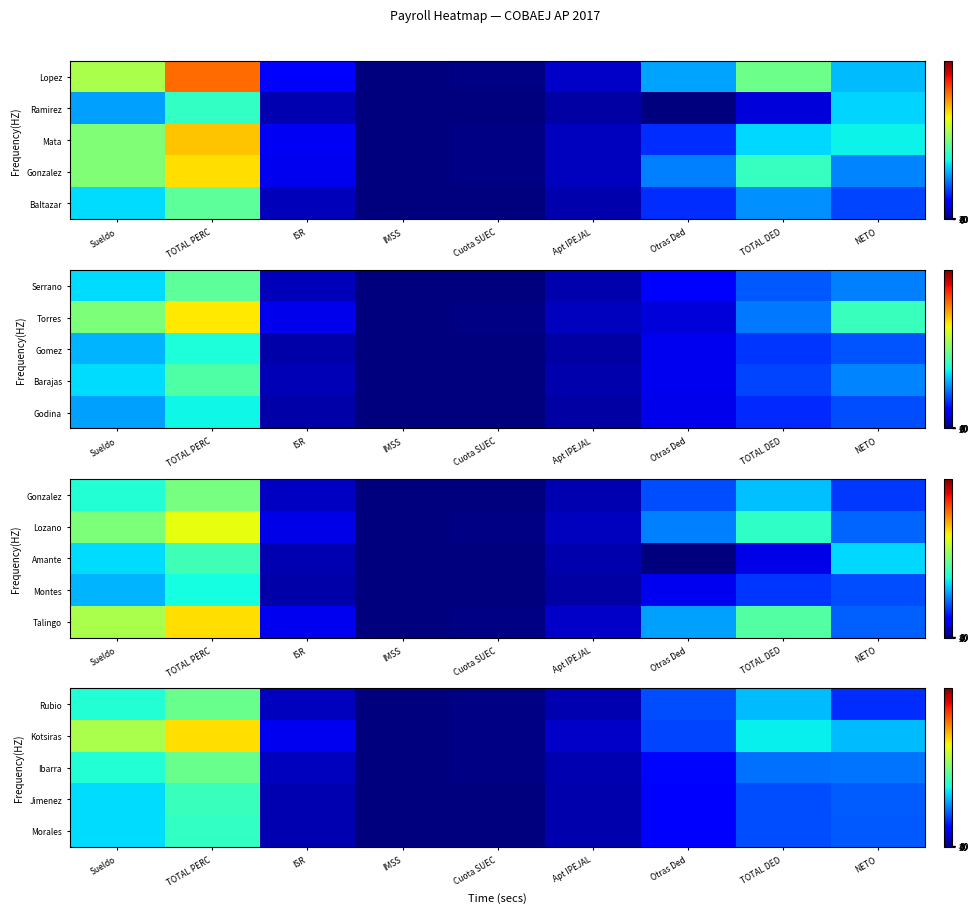

What is the total value across all series at TOTAL DED?

16012.1